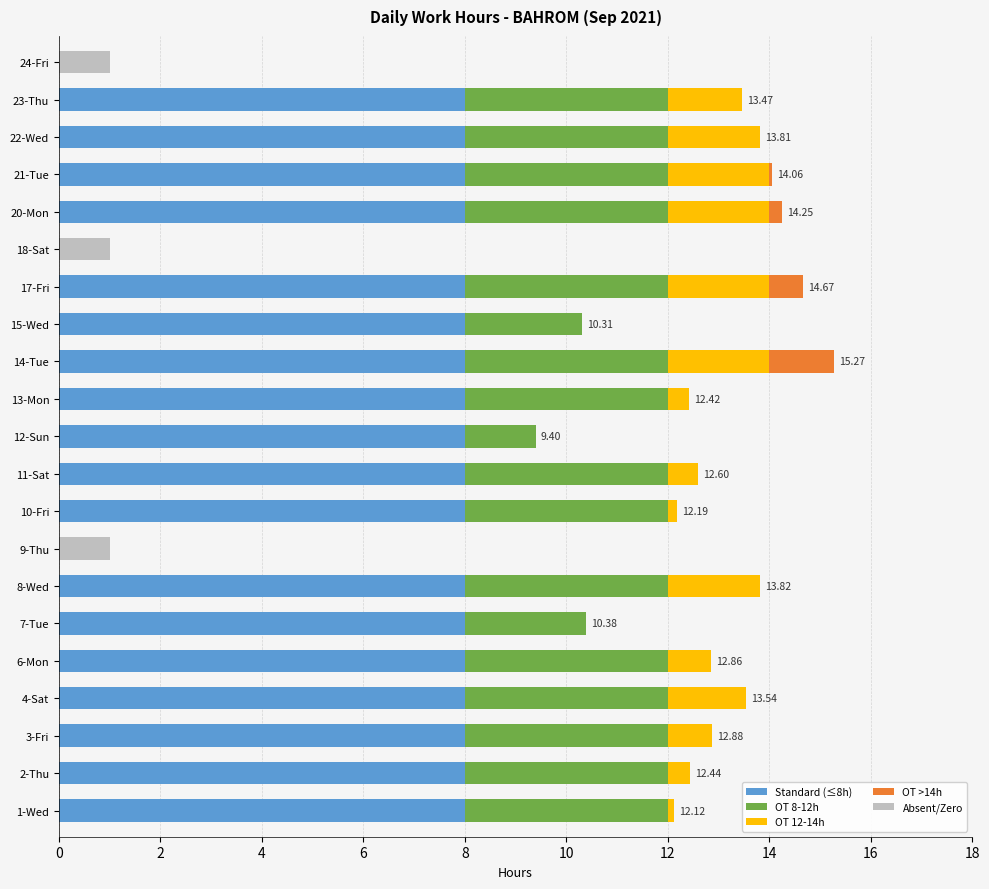

How many groups of bars are there?

21